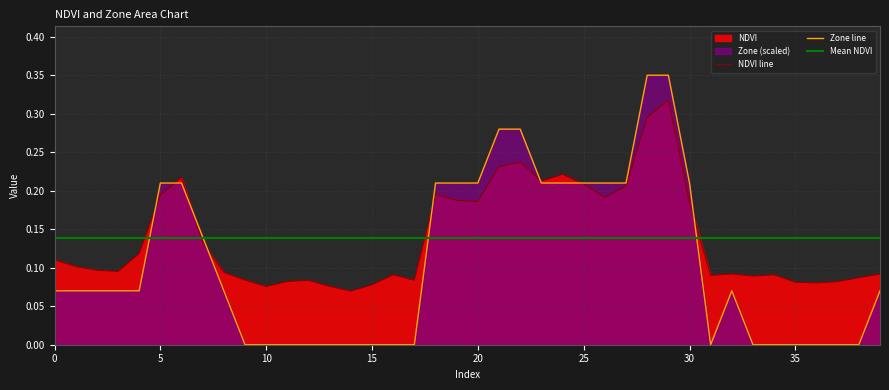

How many times do NDVI and Zone cross each other?

8